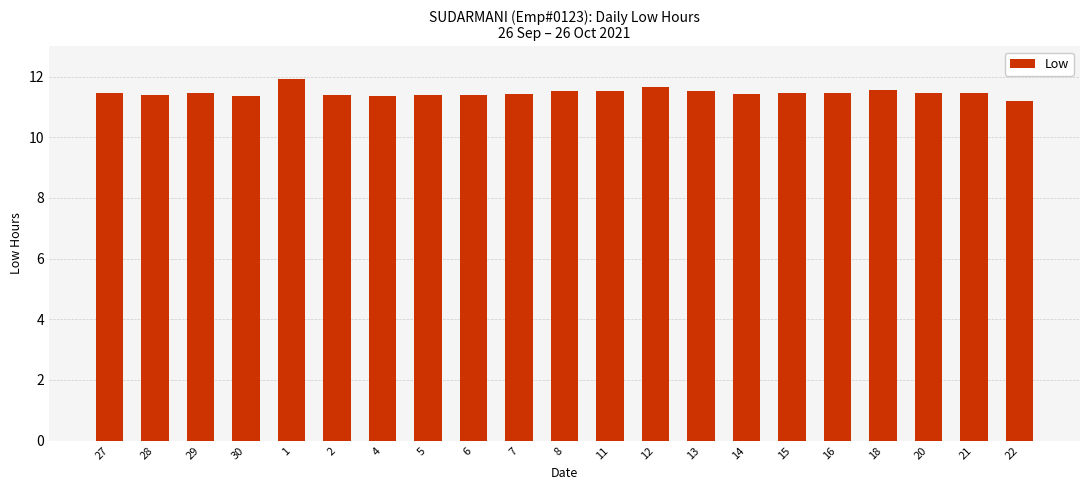

What is the difference between the maximum and minimum values?

0.7